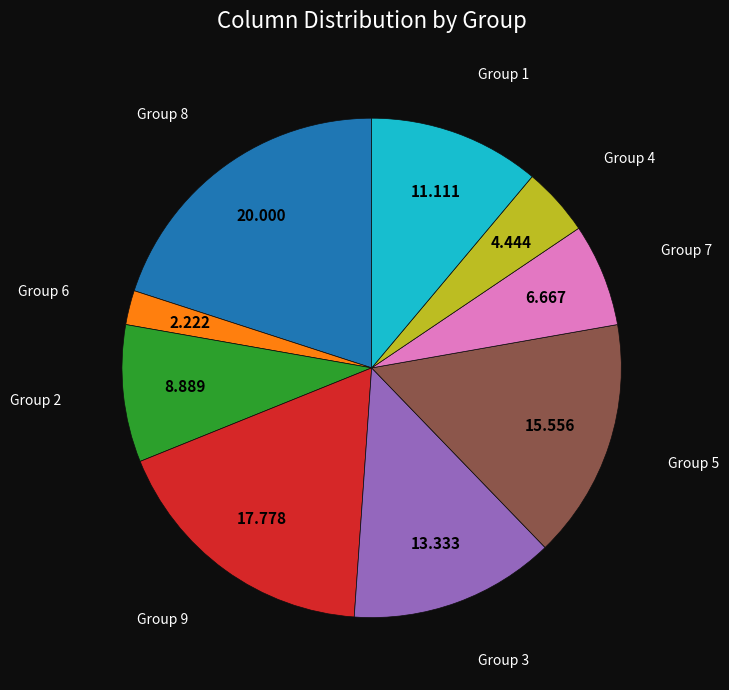

Is there a majority slice in this chart?

No